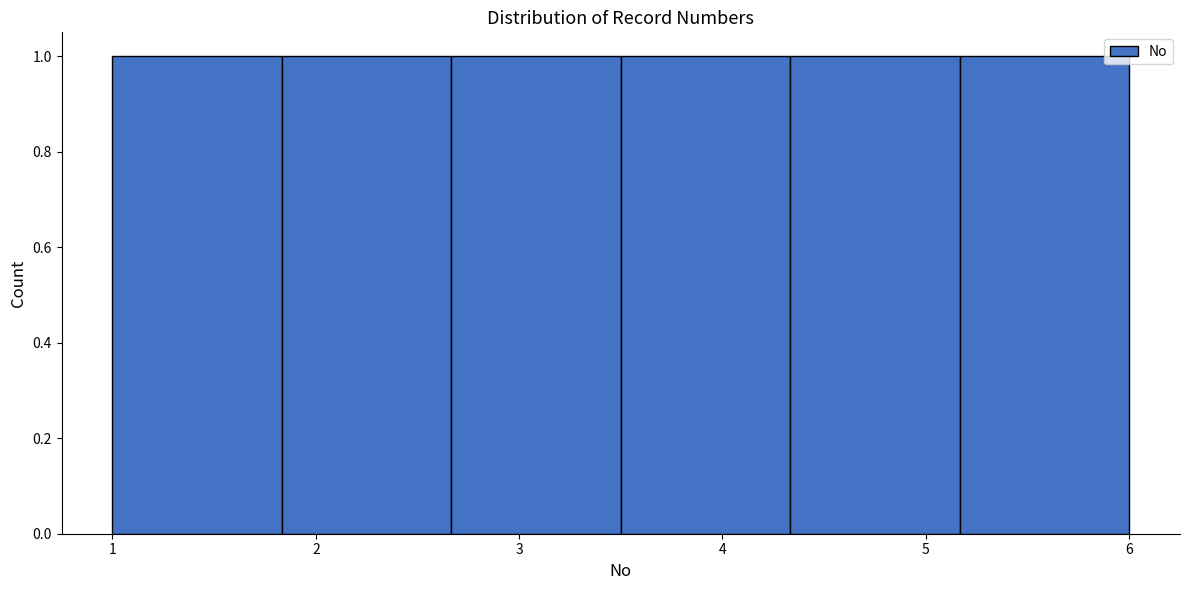

How tall is the bar that spans 2.7 to 3.5 on the x-axis? Neither the bar edges nor the heights are printed on the chart, so give them approximately, as read against the axes.

1